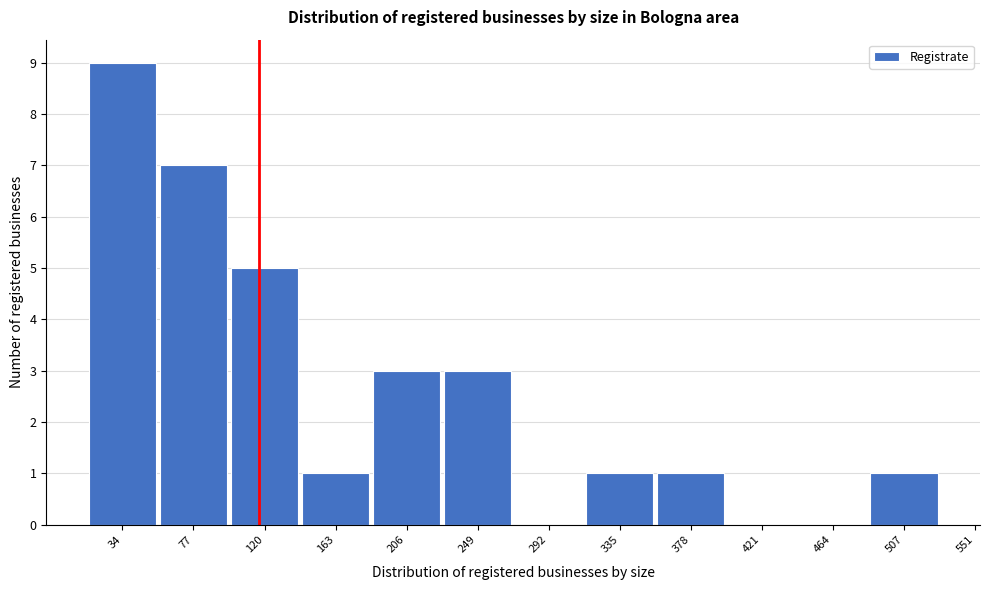

Reading right to left, what are all the values shown in this chart?

507=1	464=0	421=0	378=1	335=1	292=0	249=3	206=3	163=1	120=5	77=7	34=9